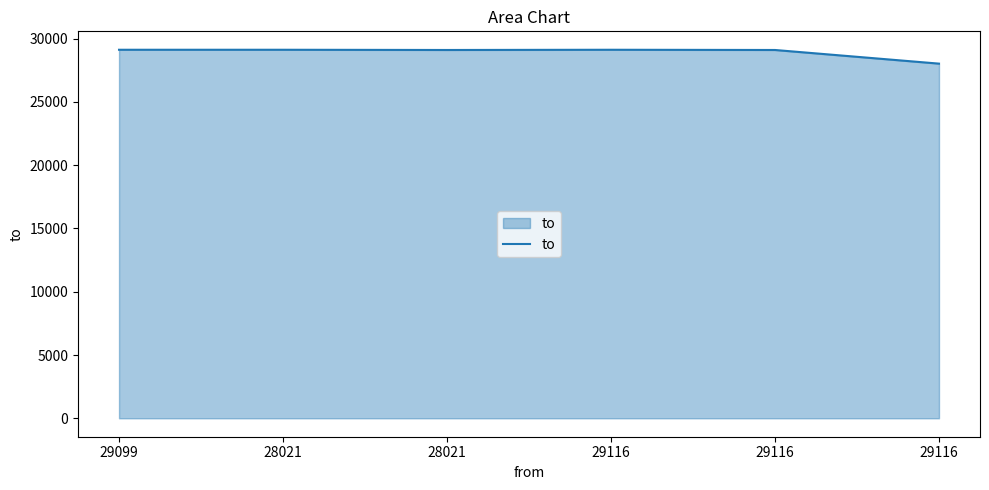

What is the value of the 2nd point from the left?

29117